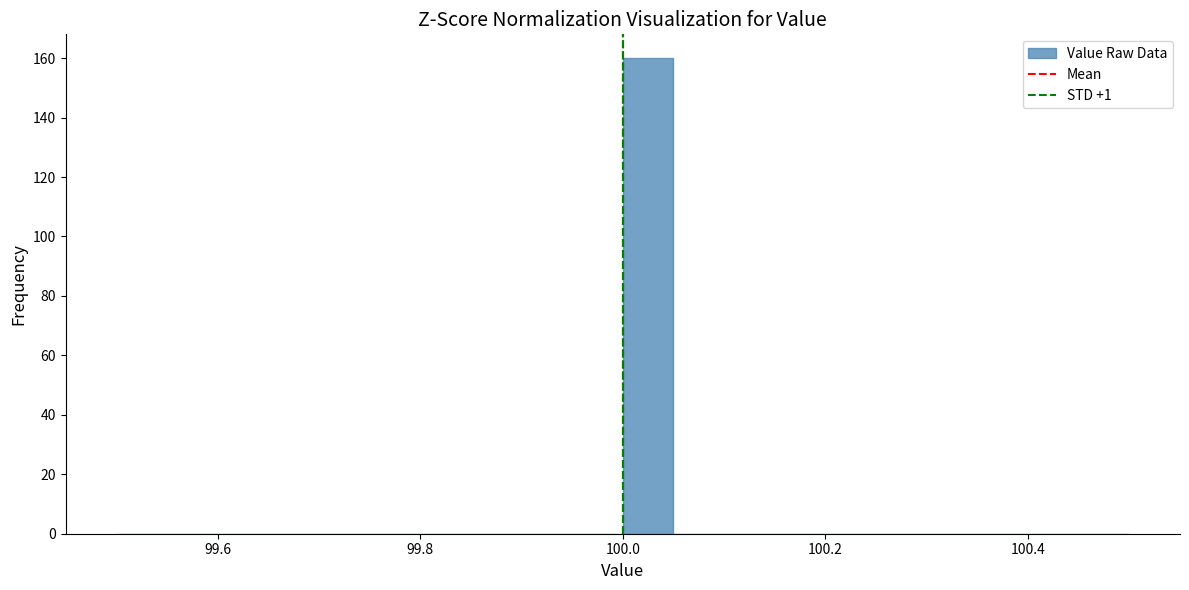

Read against the x-axis, roughly where is the centre of the tallest bar?

100.02